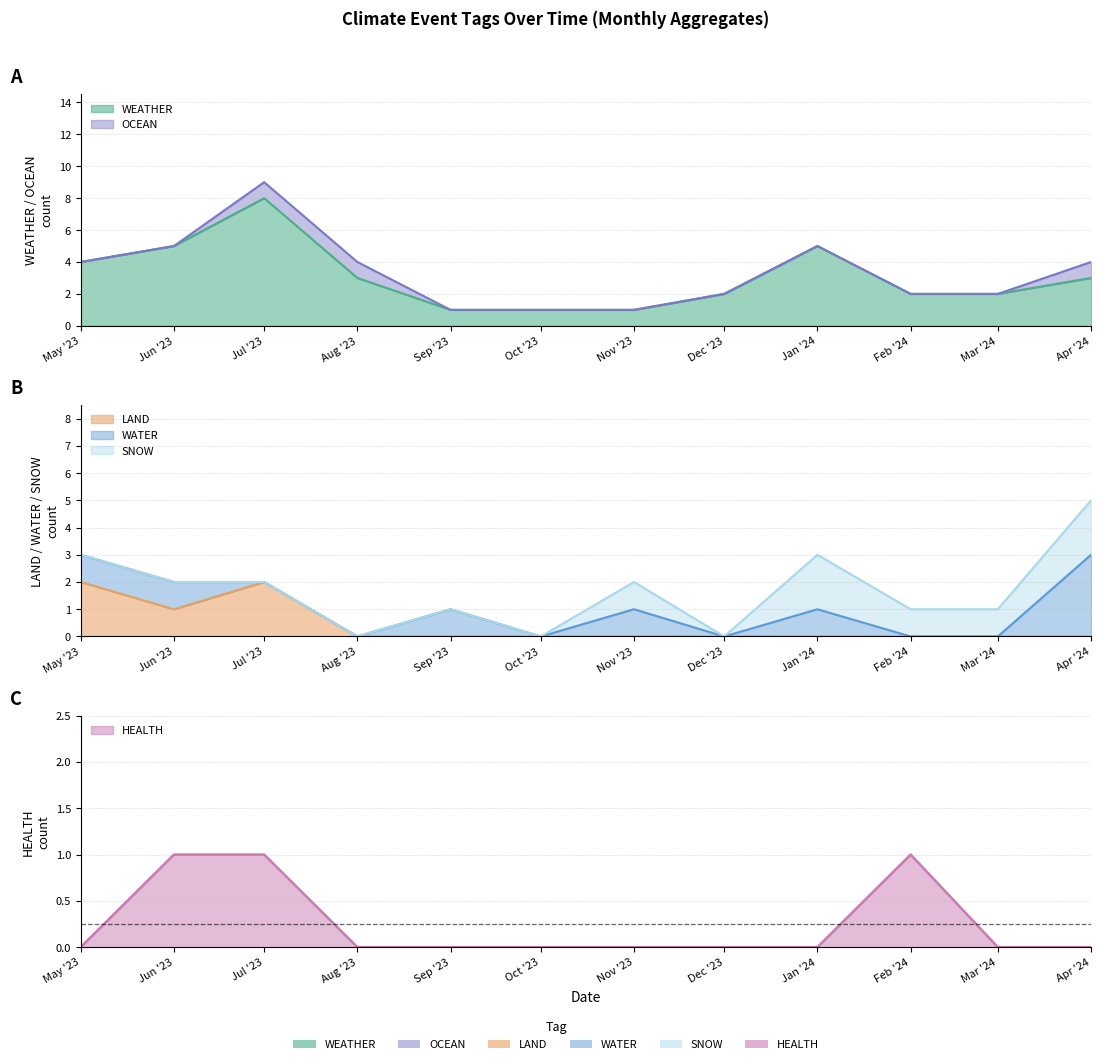

Between Apr '24 and Oct '23, which is larger?

Apr '24